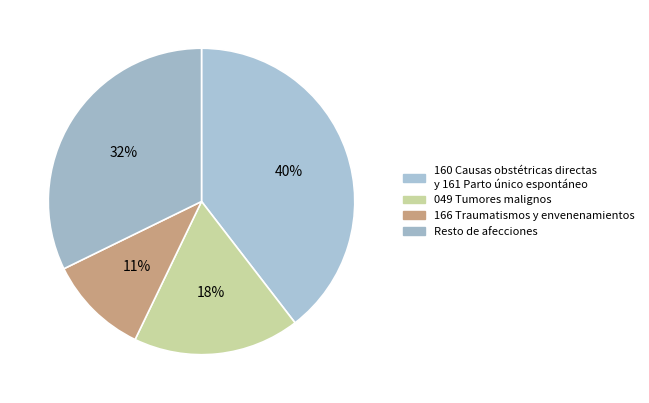

Which category has the biggest portion of the pie?

160 Causas obstétricas directas y 161 Parto único espontáneo